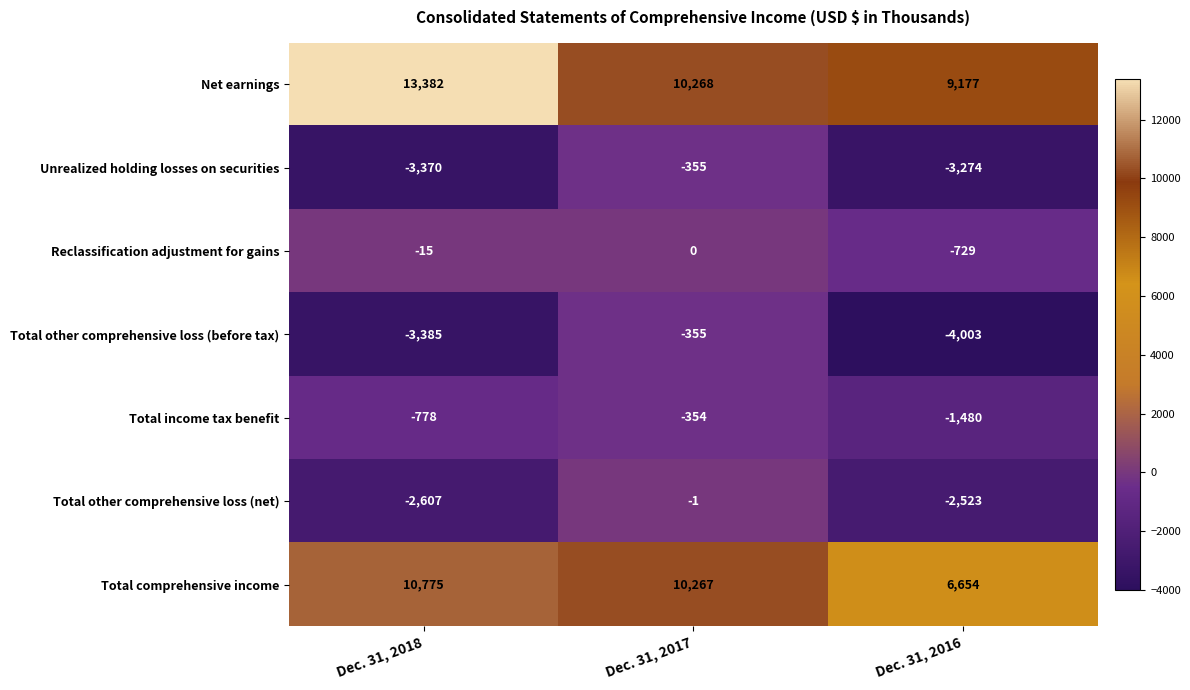

Count the number of data series in this chart.

7